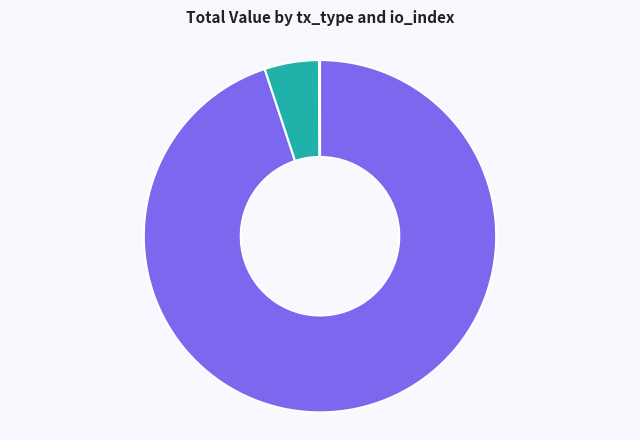

Does any single category account for the majority?

Yes